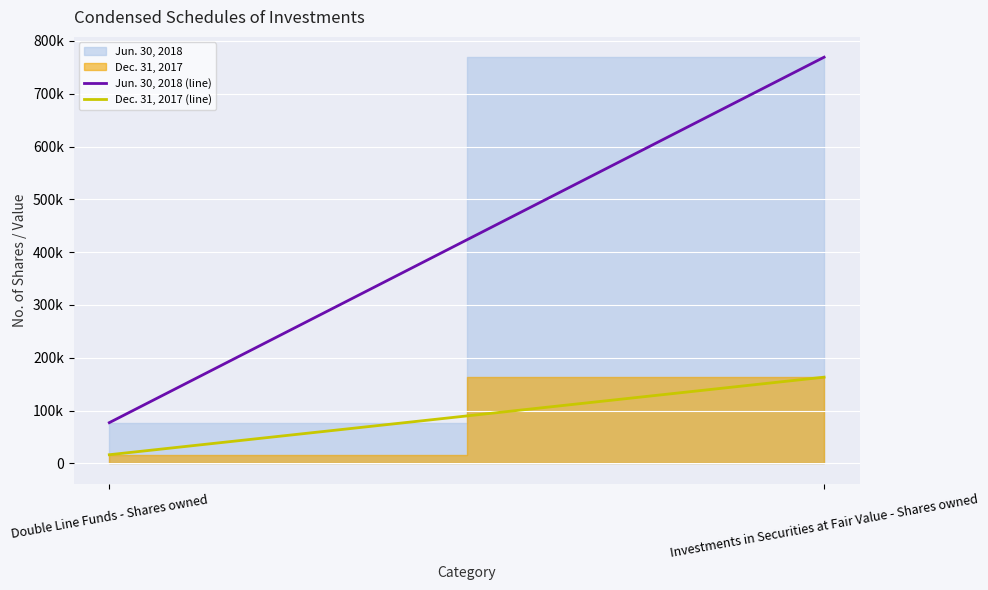

What is the maximum value for Dec. 31, 2017 (line)?

163284.0